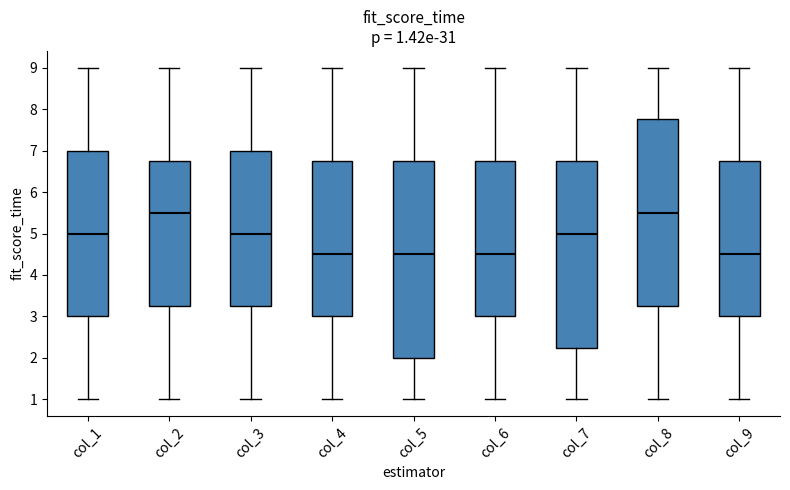

Which box is the tallest, from its lower edge to its upper edge?

col_5